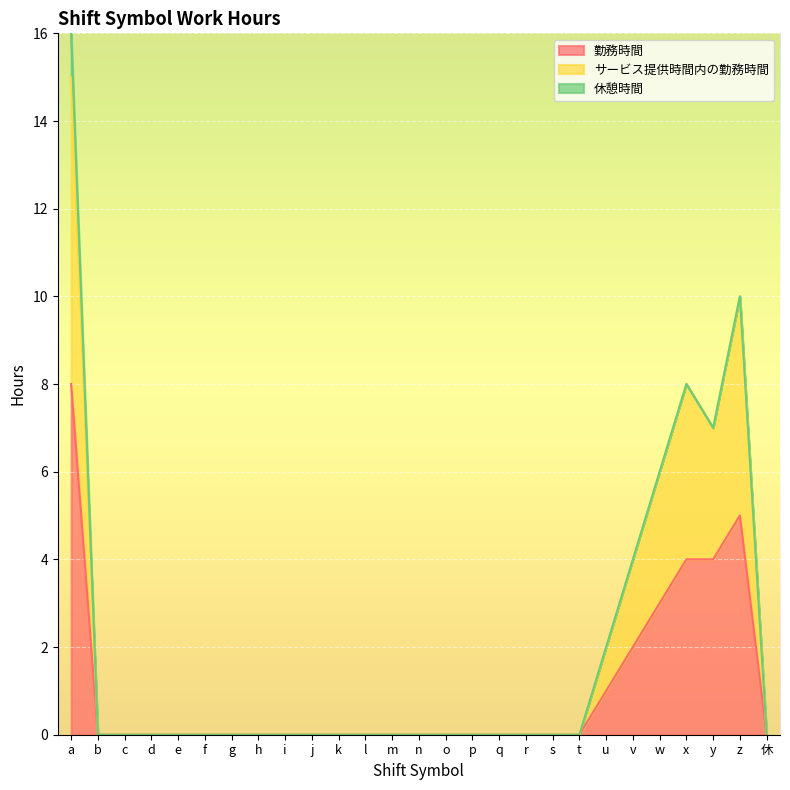

True or false: サービス提供時間内の勤務時間 and 勤務時間 intersect in this chart.

False